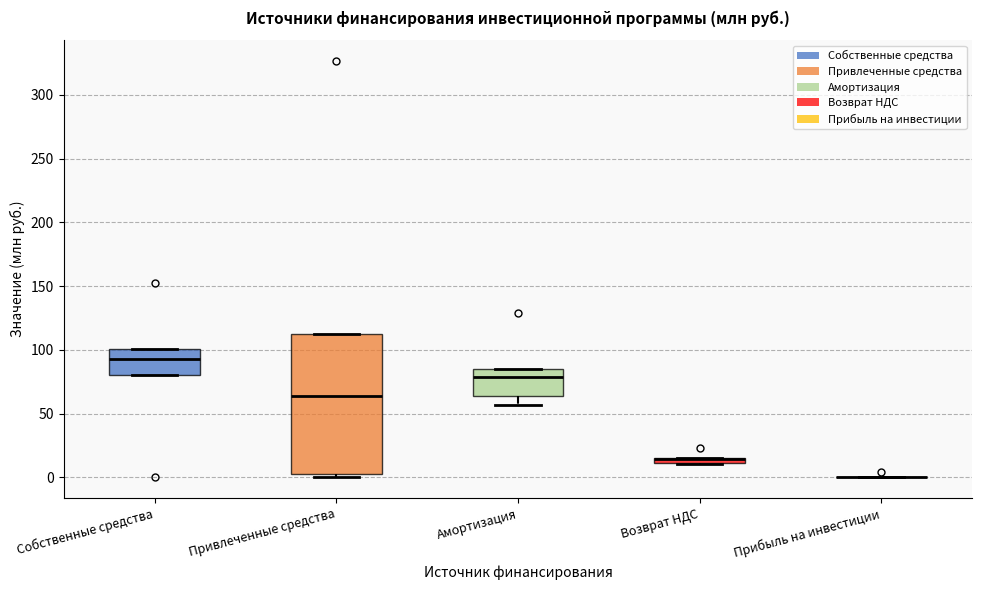

Where is the upper edge of the box for Возврат НДС on the y-axis? The values are not printed on the chart, so give them approximately, as read against the axis.

15